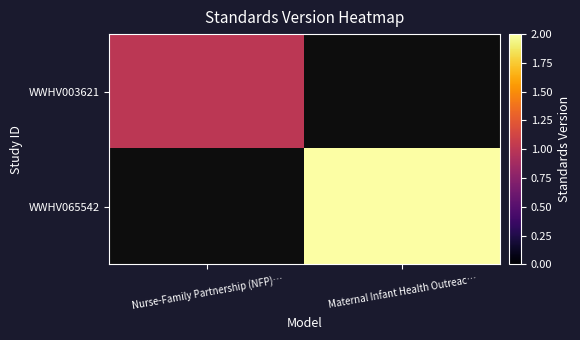

Which category has the lowest value in the WWHV065542 series?

Nurse-Family Partnership (NFP)…